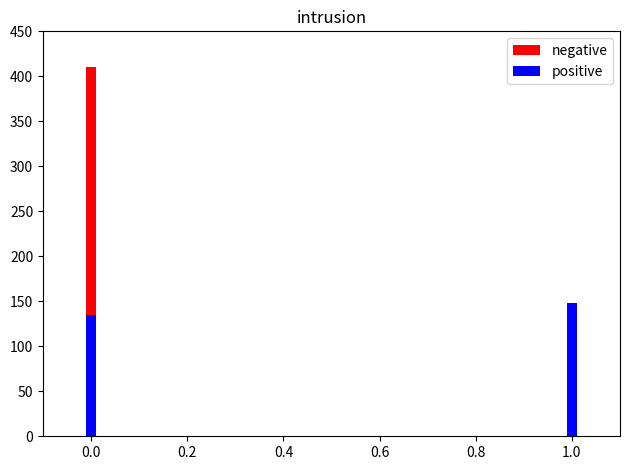

What is the approximate value of negative at 0.0, to the nearest 10?

410